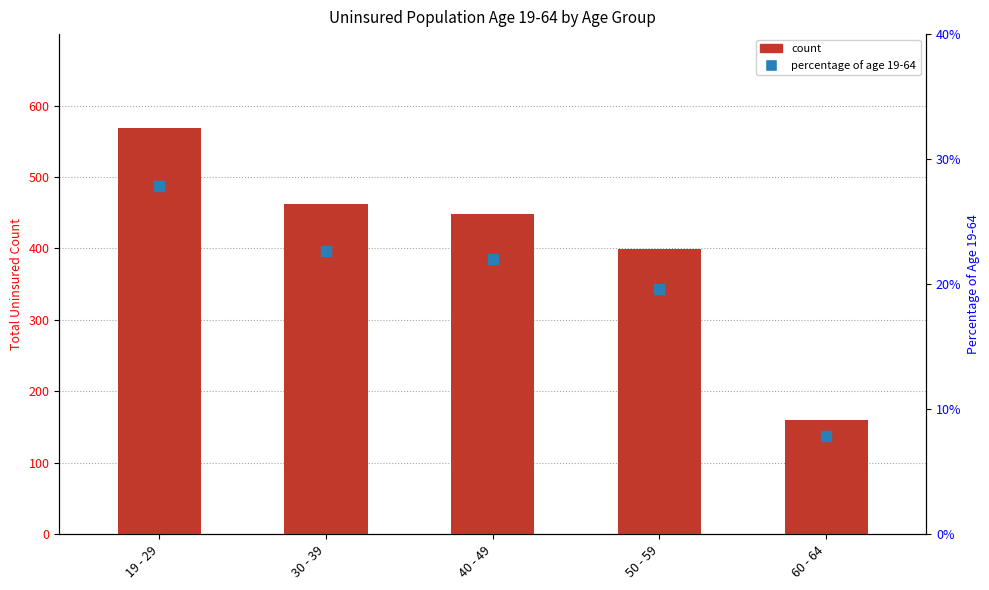

Is the value of percentile rank within the sample at 40 - 49 greater than the value of count at 30 - 39?

No